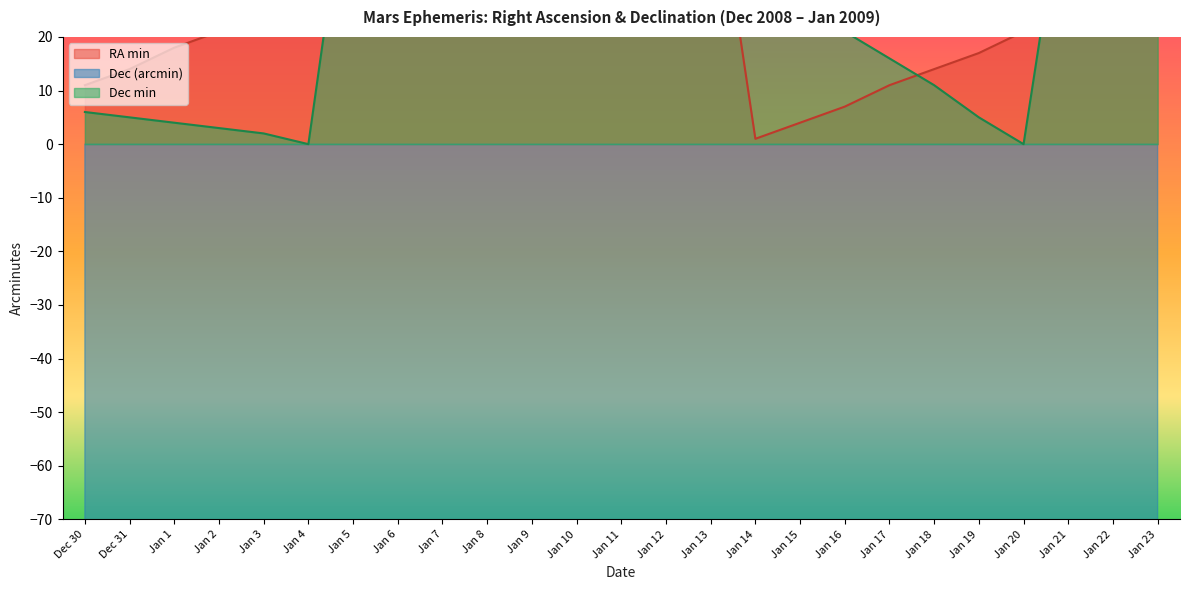

The value of Dec min at Jan 20 is 25. True or false?

False